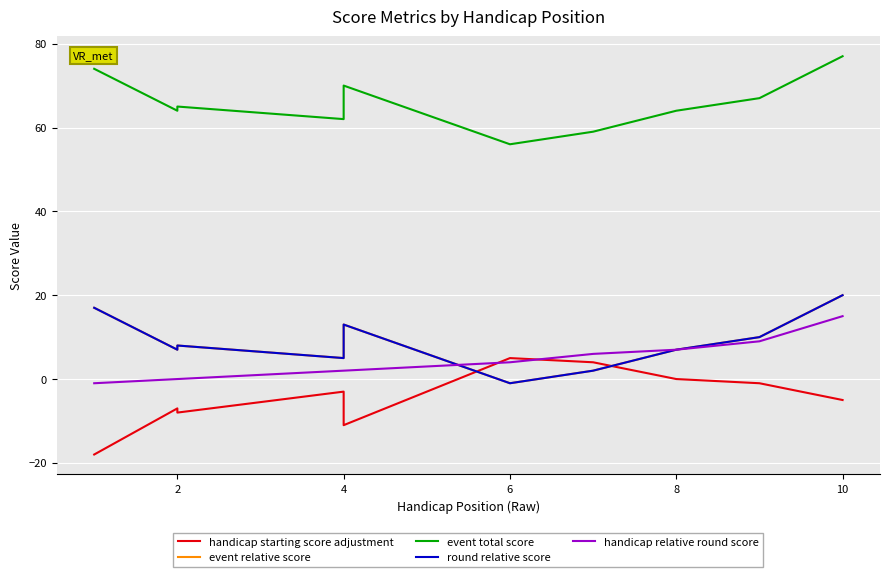

What are all the series names shown in the legend?

handicap starting score adjustment, event relative score, event total score, round relative score, handicap relative round score